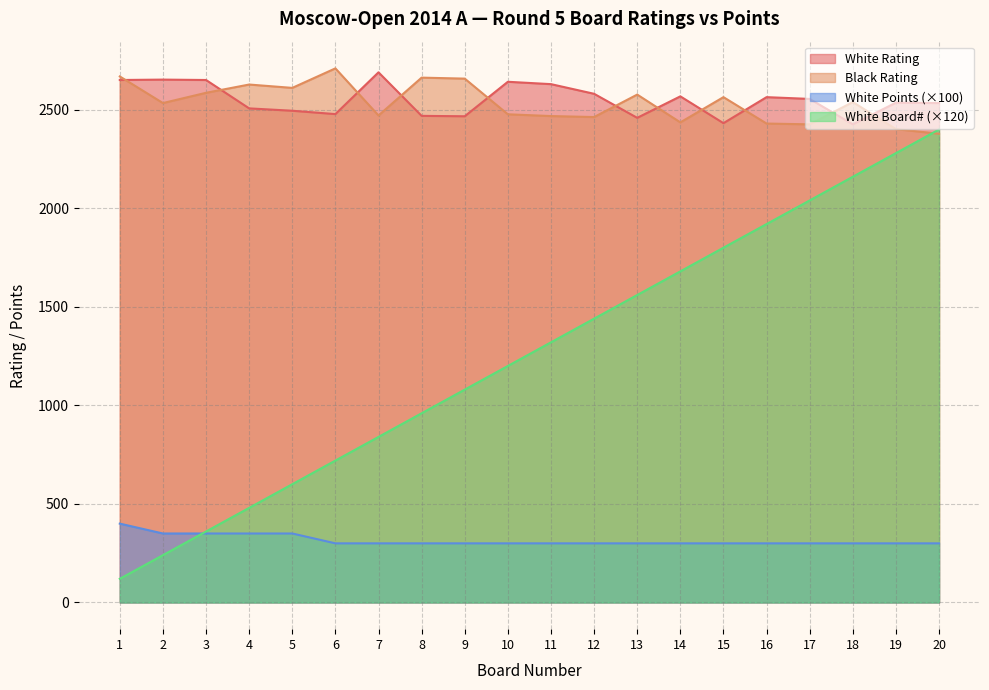

True or false: Black Rating and White Points intersect in this chart.

False